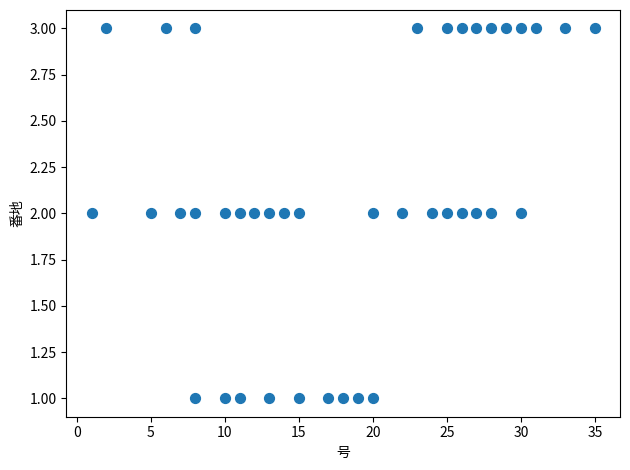

What is the range of X values (max minus min)?

34